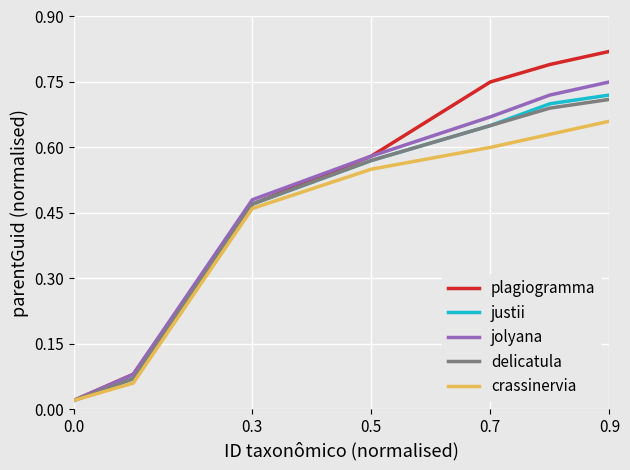

Is this an area chart (filled region under the line)?

No